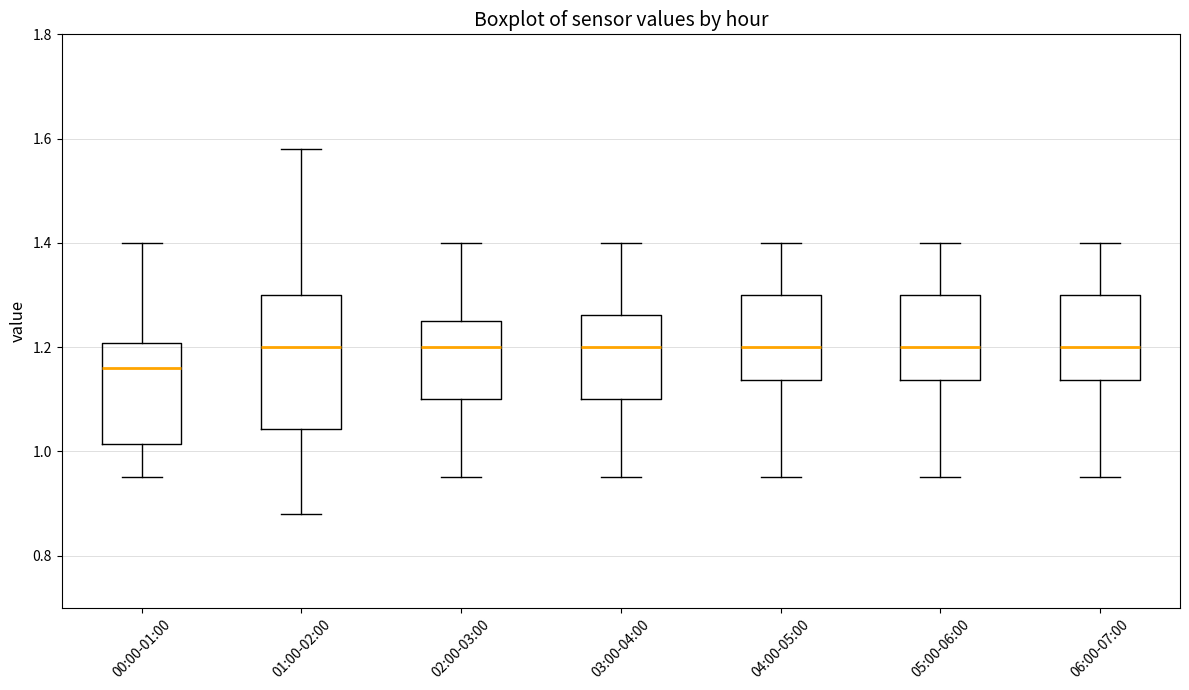

Reading left to right, read every box against the y-axis: the position of its median line, the range the box covers, and the ends of its whiskers. The values are not printed on the chart, so give them approximately, as read against the axis.

00:00-01:00: median 1.16, box 1.02 to 1.20, whiskers 0.96 to 1.40
01:00-02:00: median 1.20, box 1.04 to 1.30, whiskers 0.88 to 1.58
02:00-03:00: median 1.20, box 1.10 to 1.26, whiskers 0.96 to 1.40
03:00-04:00: median 1.20, box 1.10 to 1.26, whiskers 0.96 to 1.40
04:00-05:00: median 1.20, box 1.14 to 1.30, whiskers 0.96 to 1.40
05:00-06:00: median 1.20, box 1.14 to 1.30, whiskers 0.96 to 1.40
06:00-07:00: median 1.20, box 1.14 to 1.30, whiskers 0.96 to 1.40